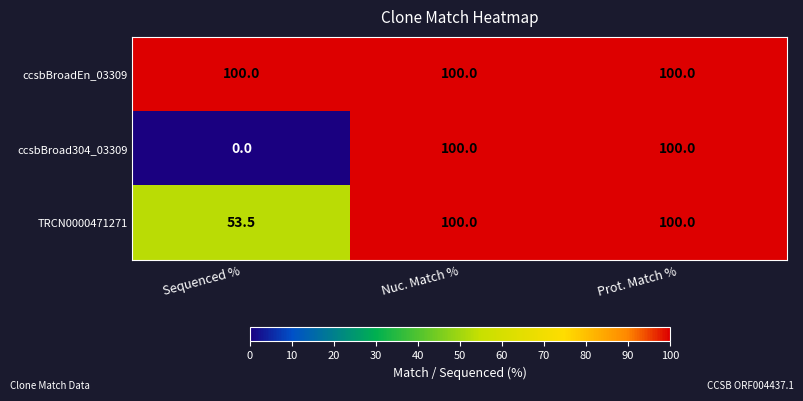

At how many categories does at least one series exceed 34?

3